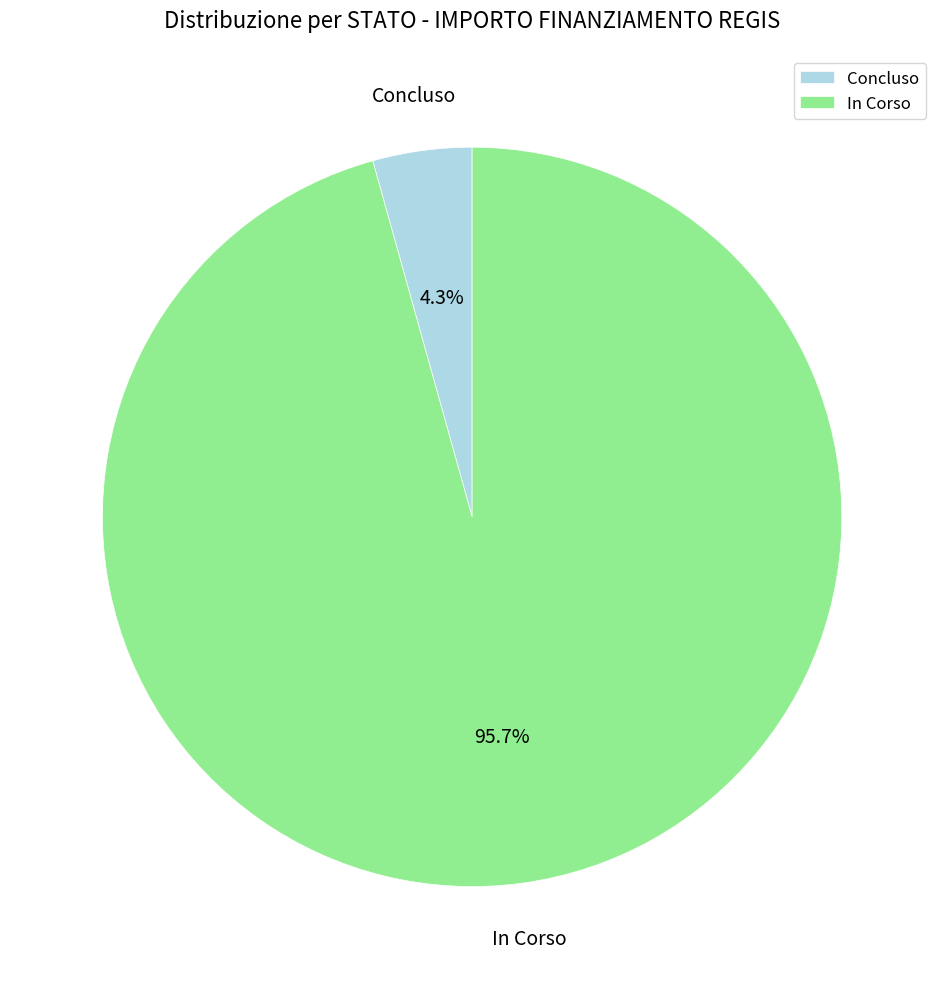

Which slice is the smallest?

Concluso